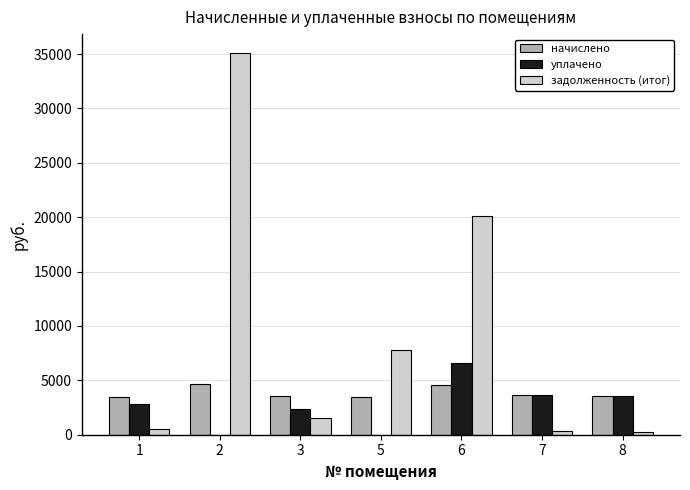

What is the total value across all series at 5?

11291.4